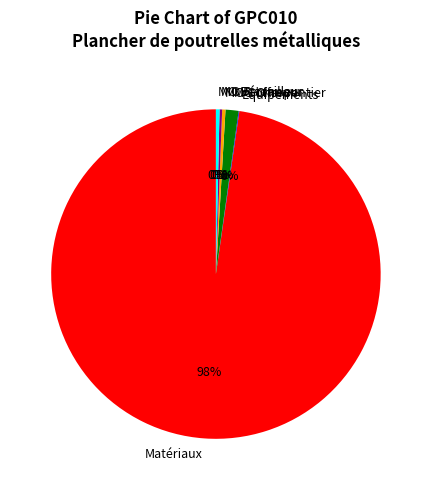

Is Matériaux the majority of the pie?

Yes